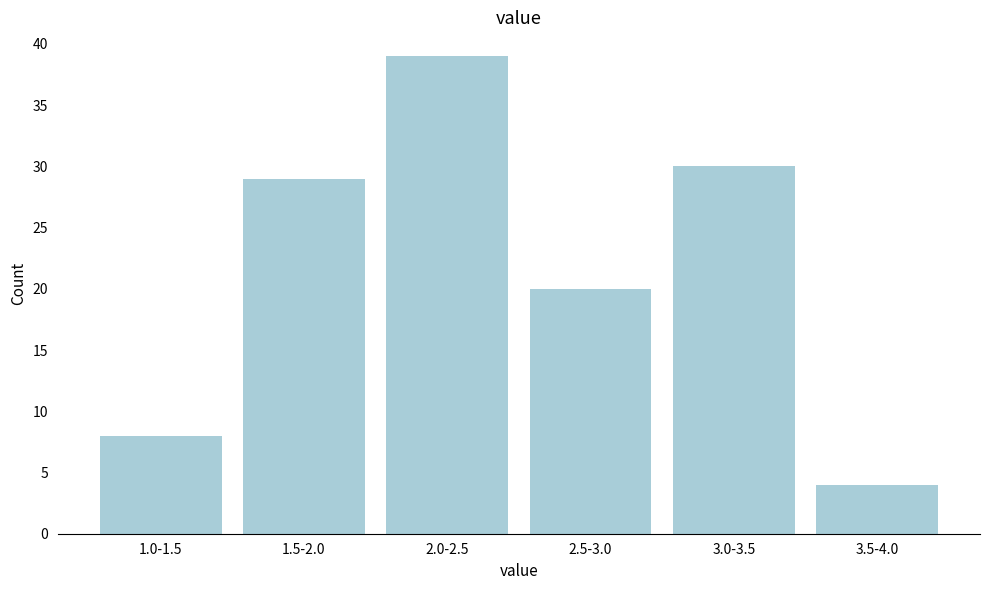

Reading right to left, what are all the values shown in this chart?

3.5-4.0=4	3.0-3.5=30	2.5-3.0=20	2.0-2.5=39	1.5-2.0=29	1.0-1.5=8